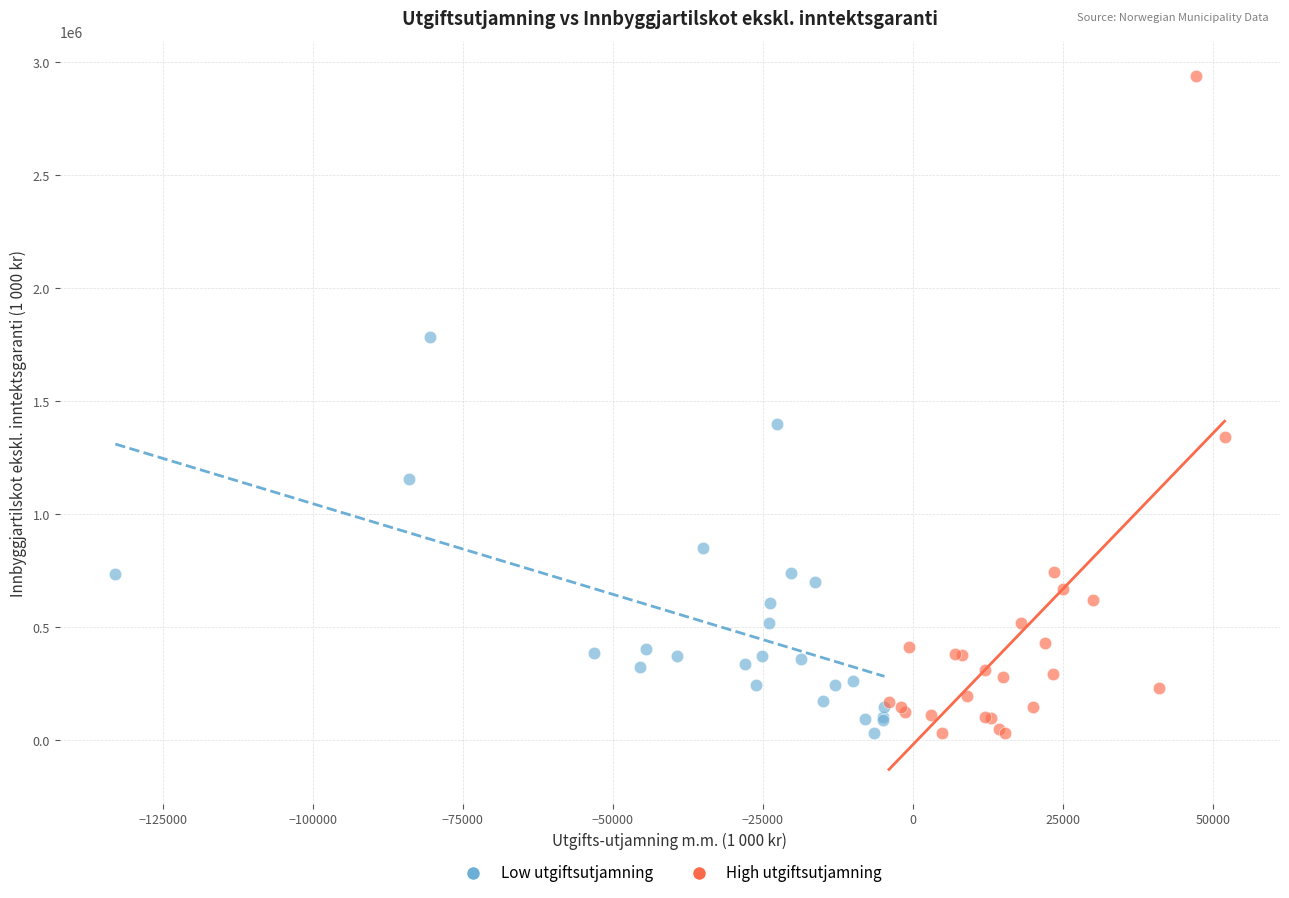

Which series contains the highest Y value?

High utgiftsutjamning